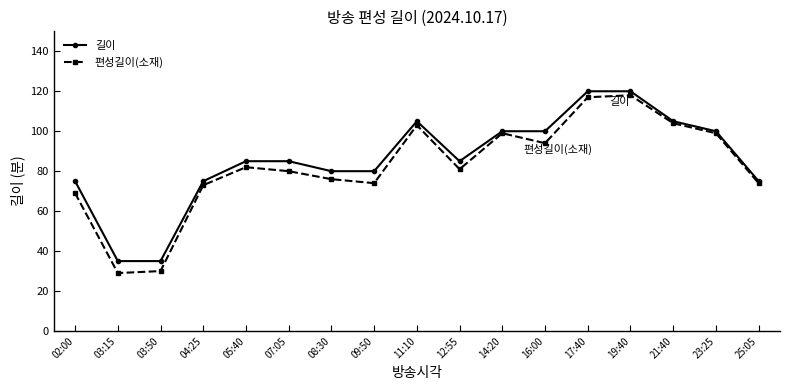

True or false: 편성길이(소재) has more than 0 interior local peaks.

True